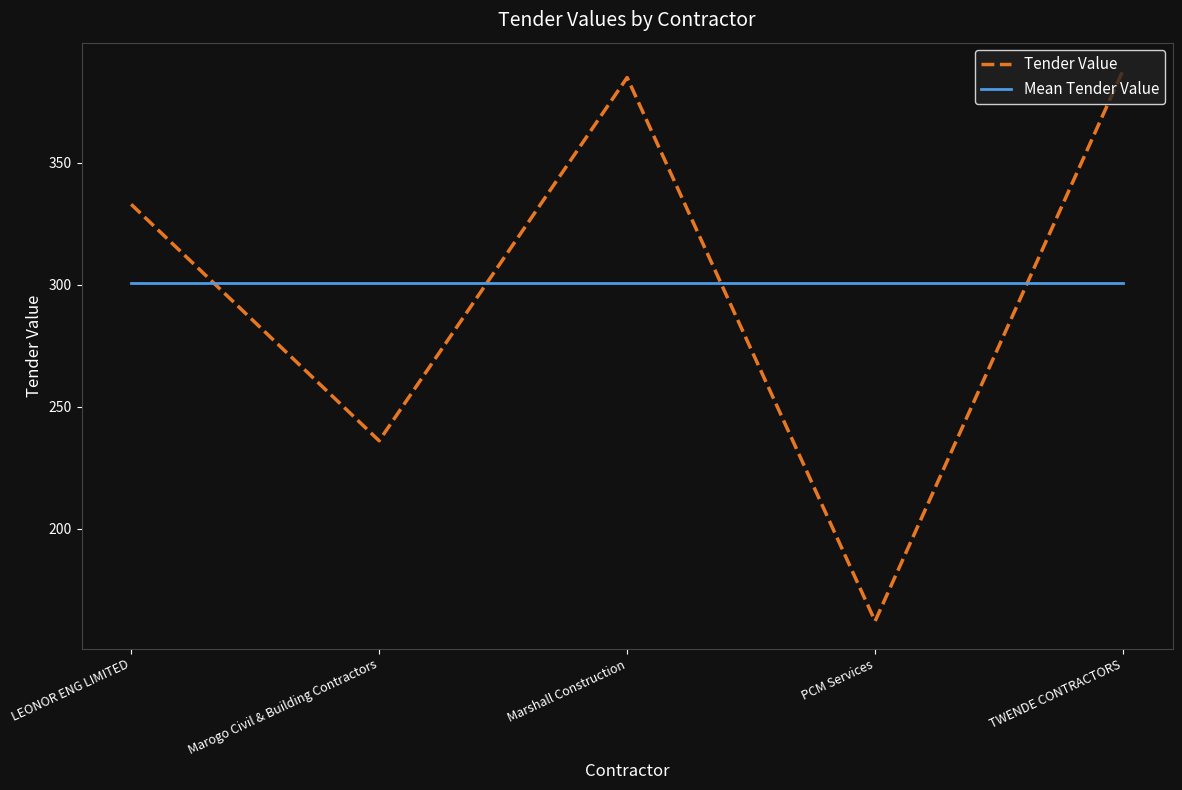

Is the value of Mean Tender Value at LEONOR ENG LIMITED greater than the value of Tender Value at Marogo Civil & Building Contractors?

Yes